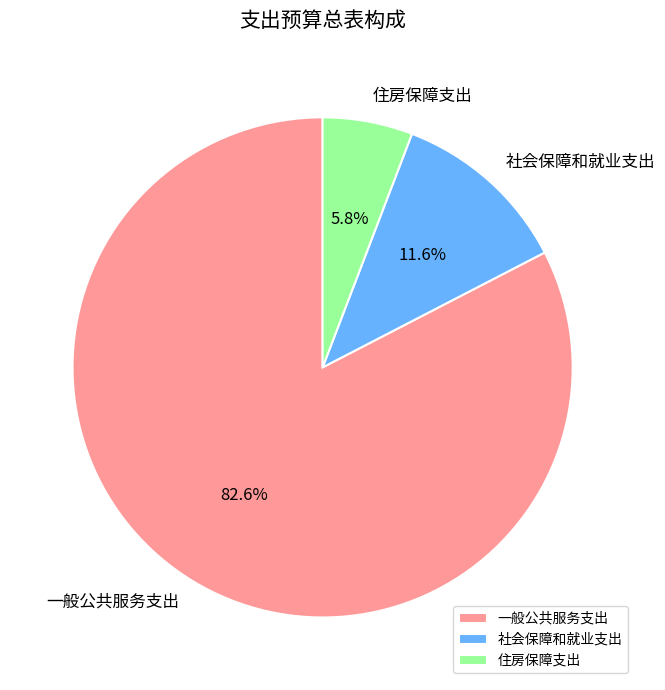

To the nearest percent, what is the combined percentage of 住房保障支出 and 一般公共服务支出?

88%